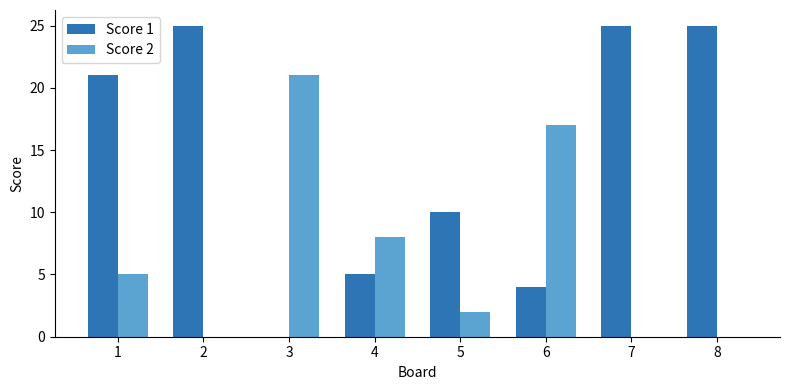

Reading left to right, list all the values displayed in this chart.

Score 1: 21	25	0	5	10	4	25	25
Score 2: 5	0	21	8	2	17	0	0